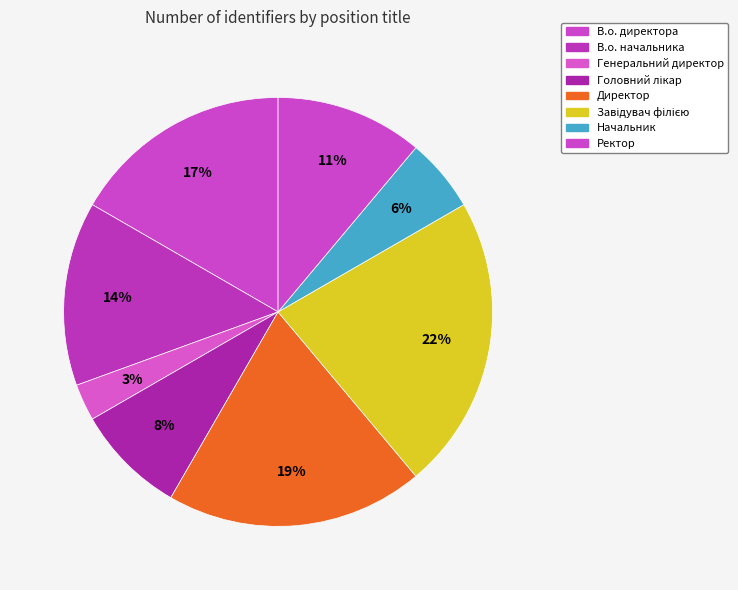

Which slice is the largest?

Завідувач філією